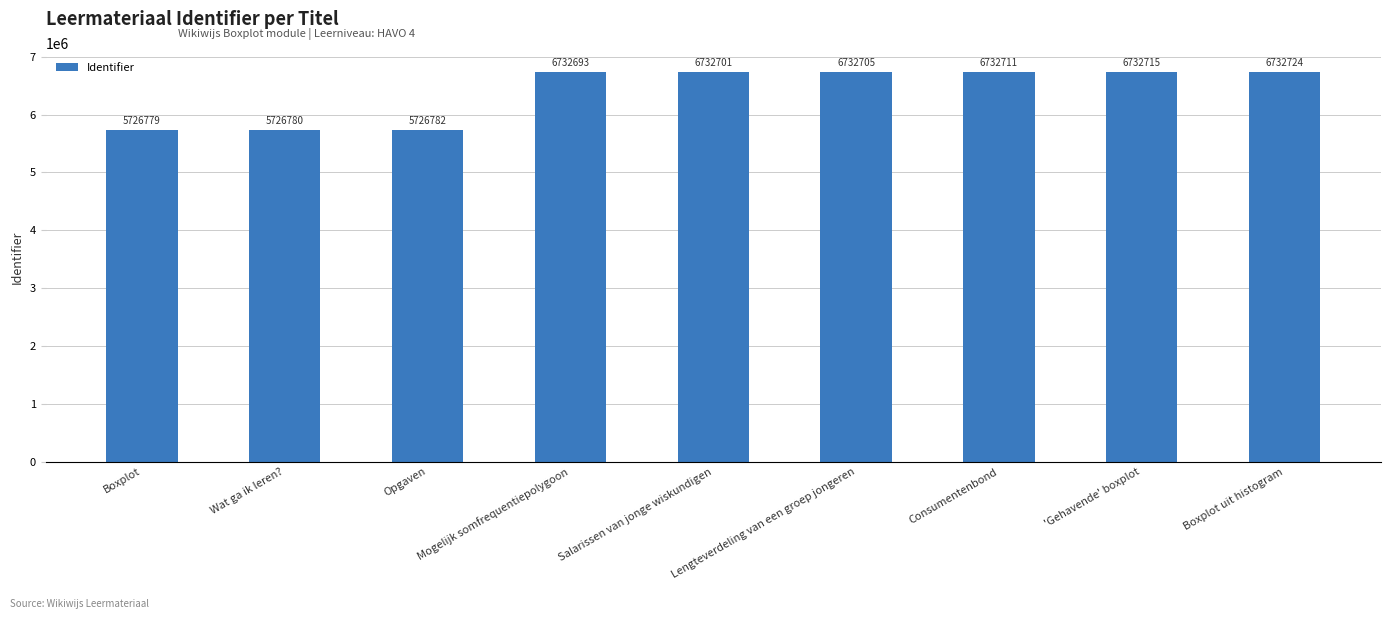

Count the number of categories in the chart.

9